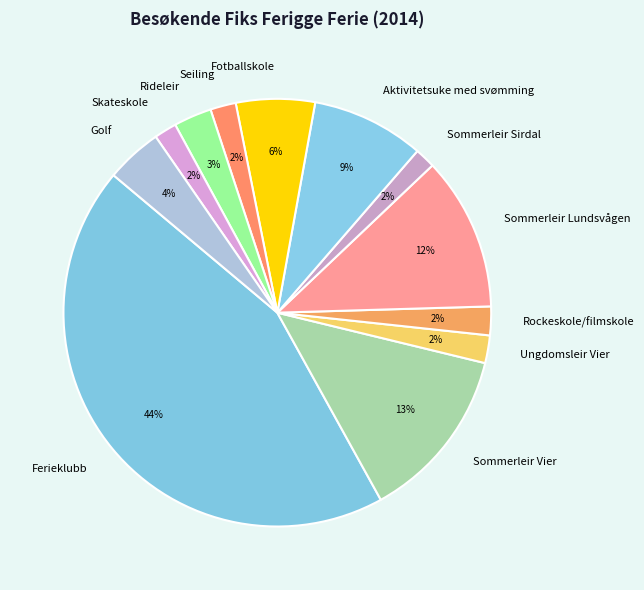

Which has a higher value, Sommerleir Vier or Rideleir?

Sommerleir Vier